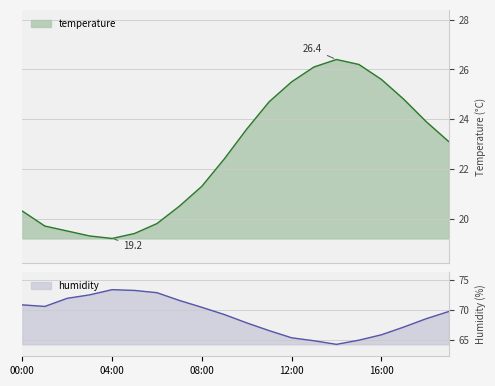

Rank the series by their maximum value, from highest to lowest.

humidity, temperature